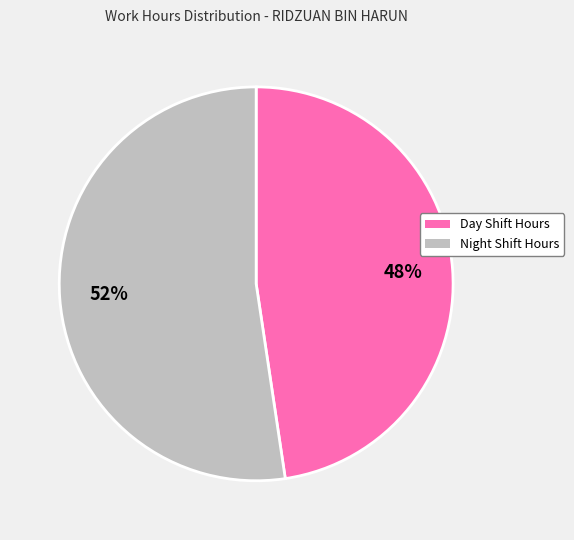

True or false: Night Shift Hours accounts for 38% of the total.

False